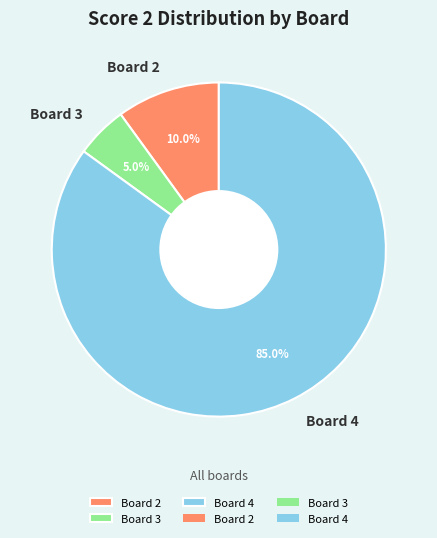

Which has a higher value, Board 4 or Board 3?

Board 4